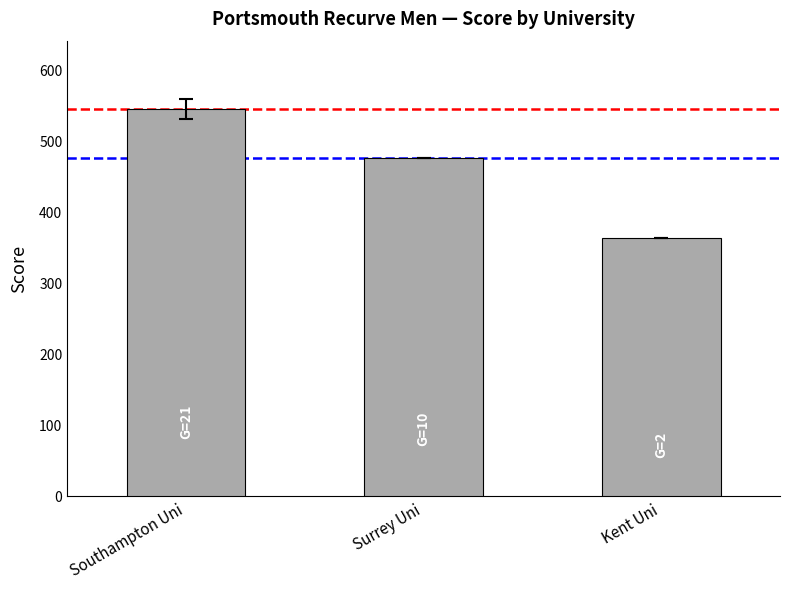

True or false: the data shows 475 at Surrey Uni.

True